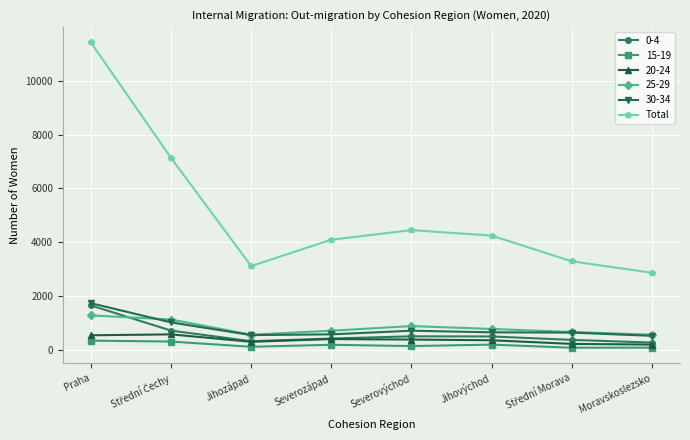

Which series has the widest spread of values?

Total